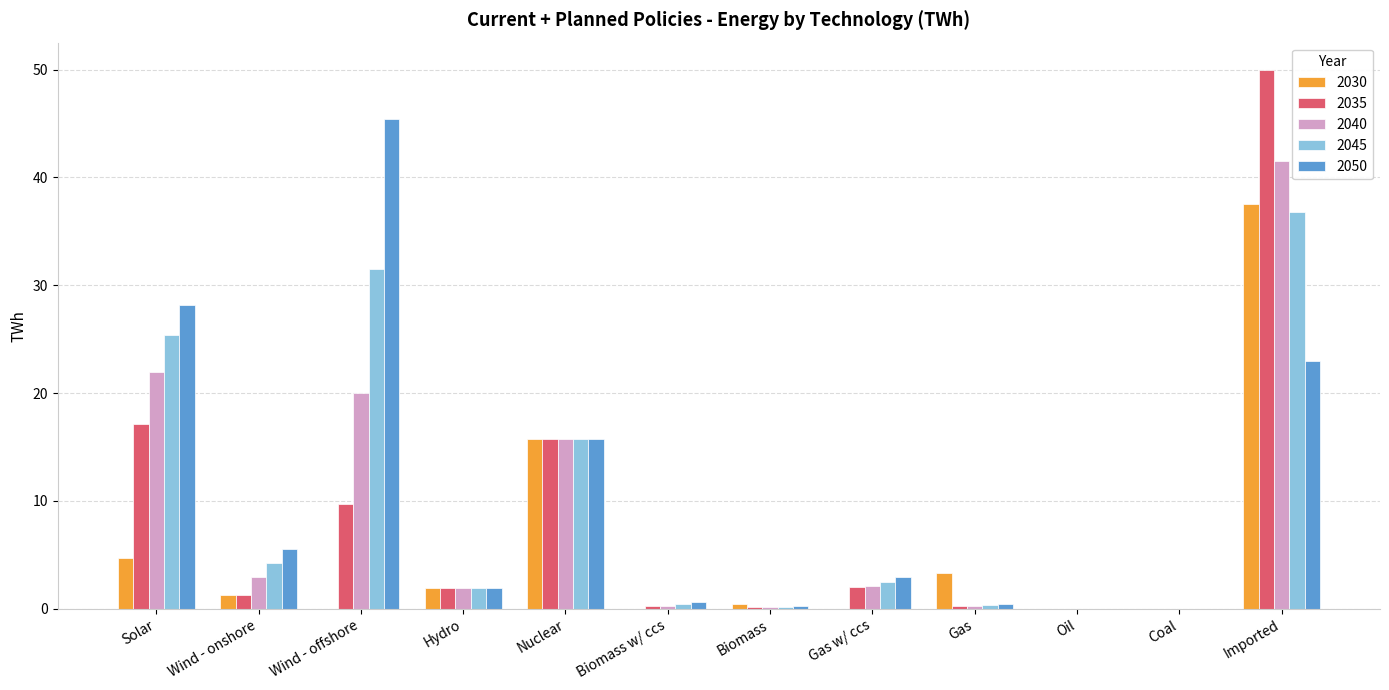

What is the maximum value for 2040?

41.6